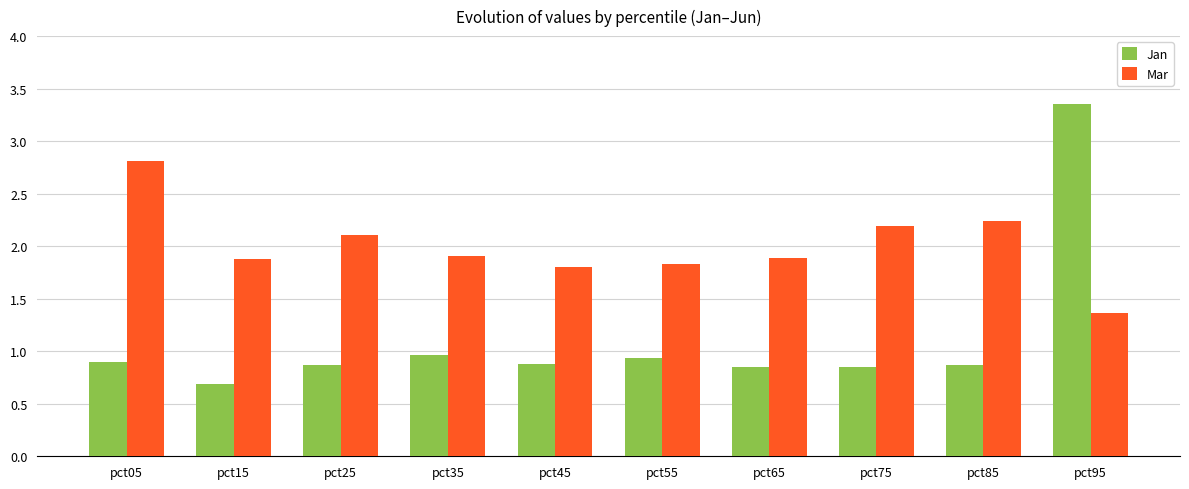

At which category is the sum across all series the highest?

pct95